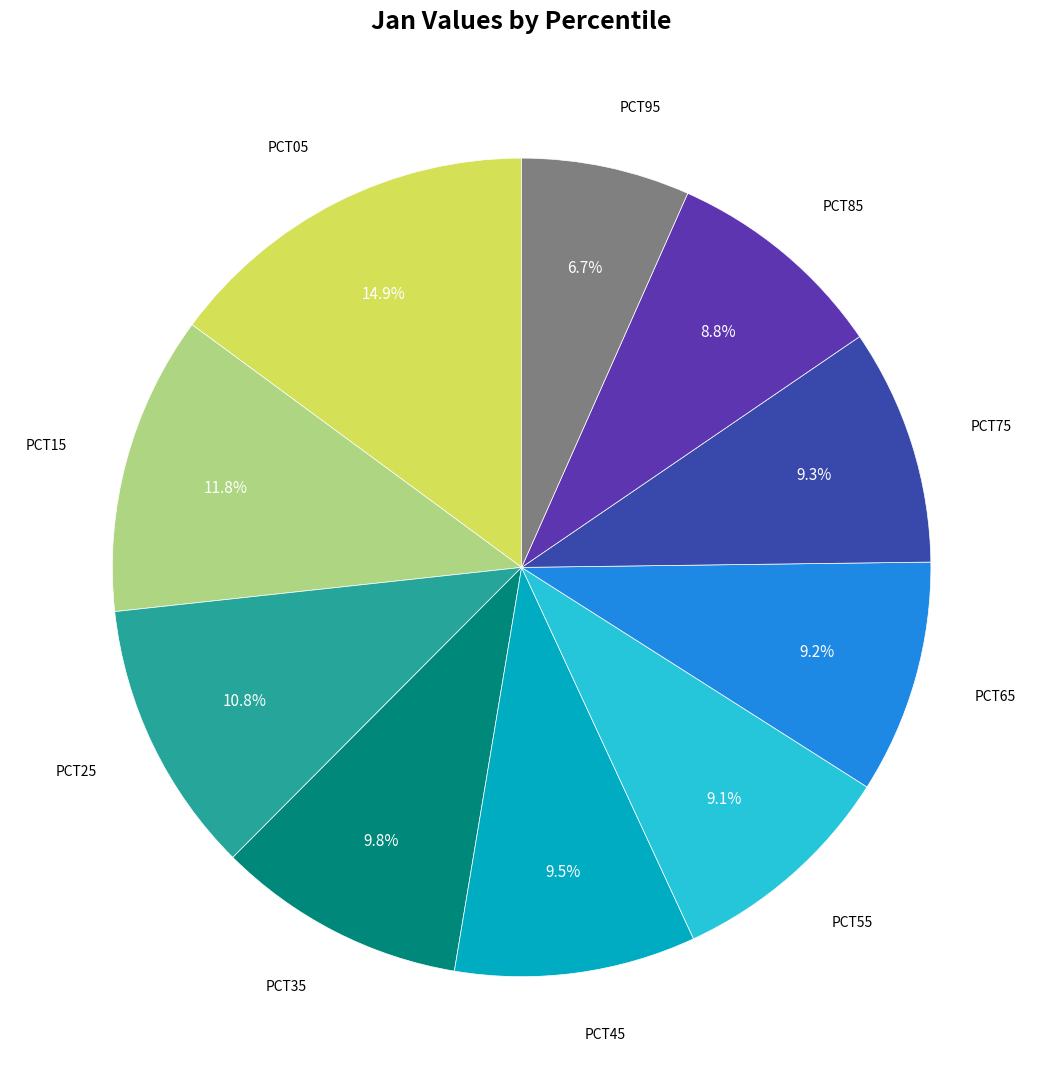

Is there a majority slice in this chart?

No